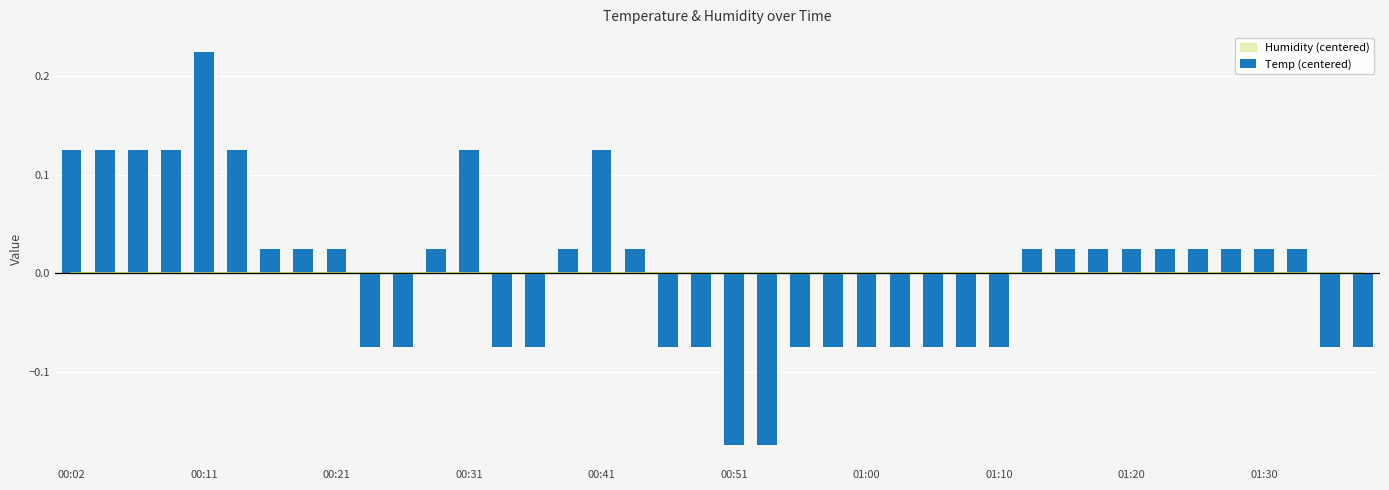

How many bars are there in total?

40